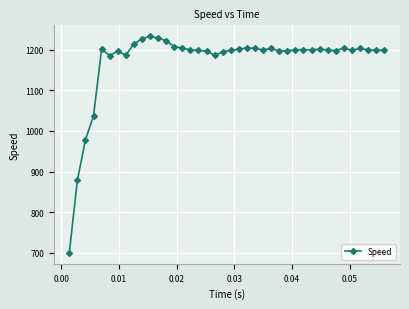

What is the difference between the maximum and minimum values?

535